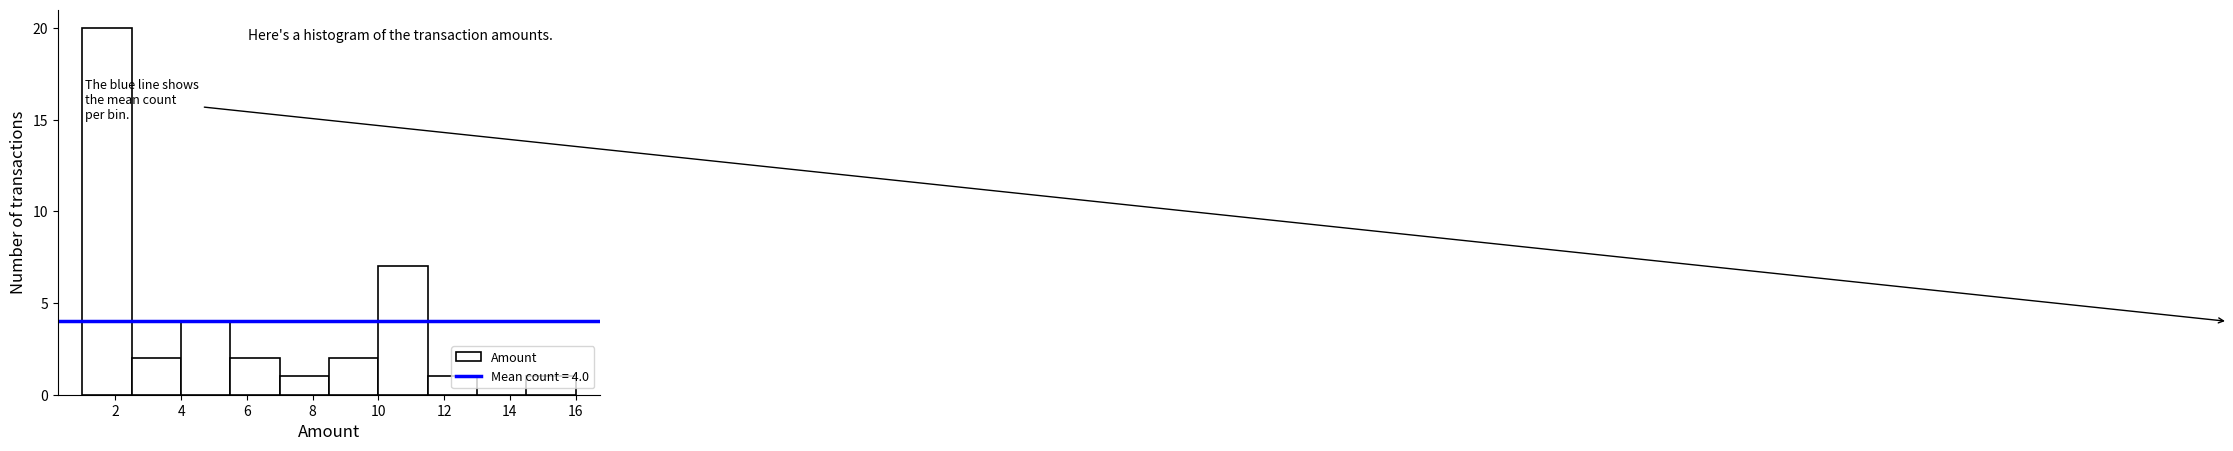

Over which range of the x-axis is the bar tallest?

1.0 to 2.5